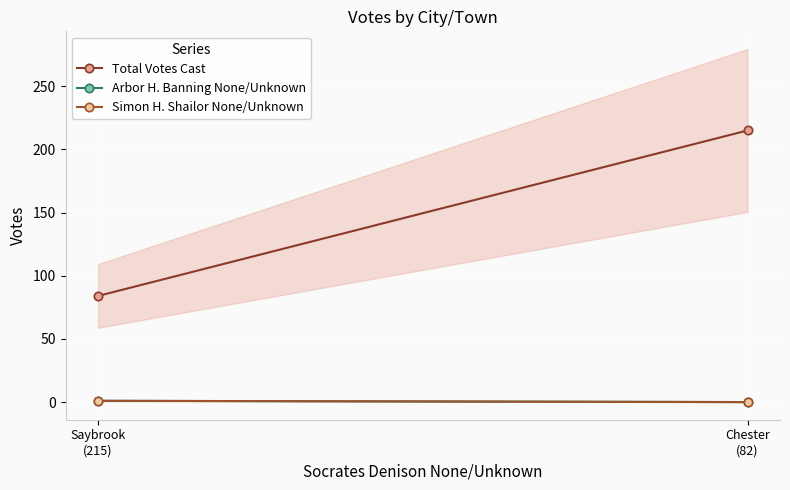

What is the difference between the Total Votes Cast values at Chester
(82) and Saybrook
(215)?

131